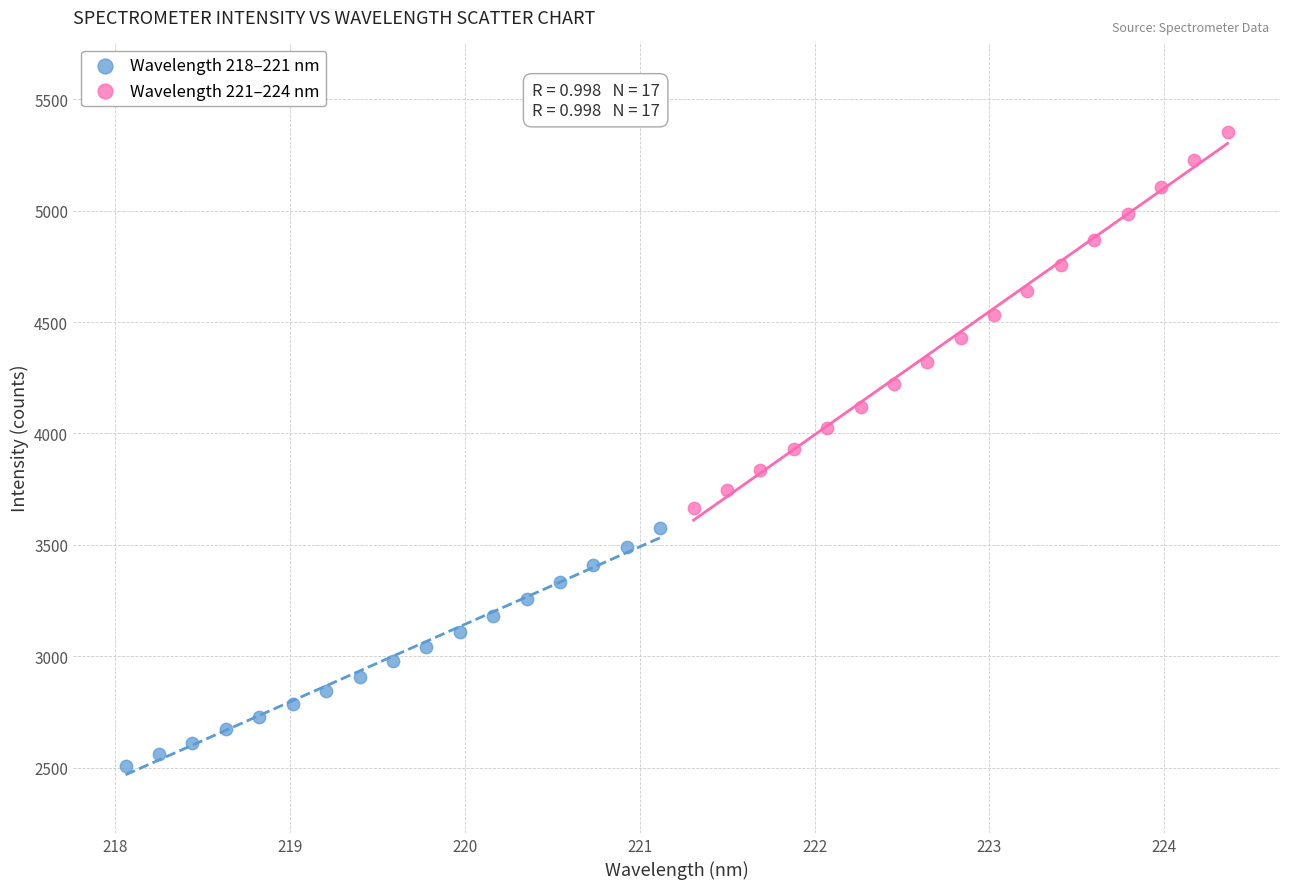

Which series contains the highest Y value?

Wavelength 221–224 nm